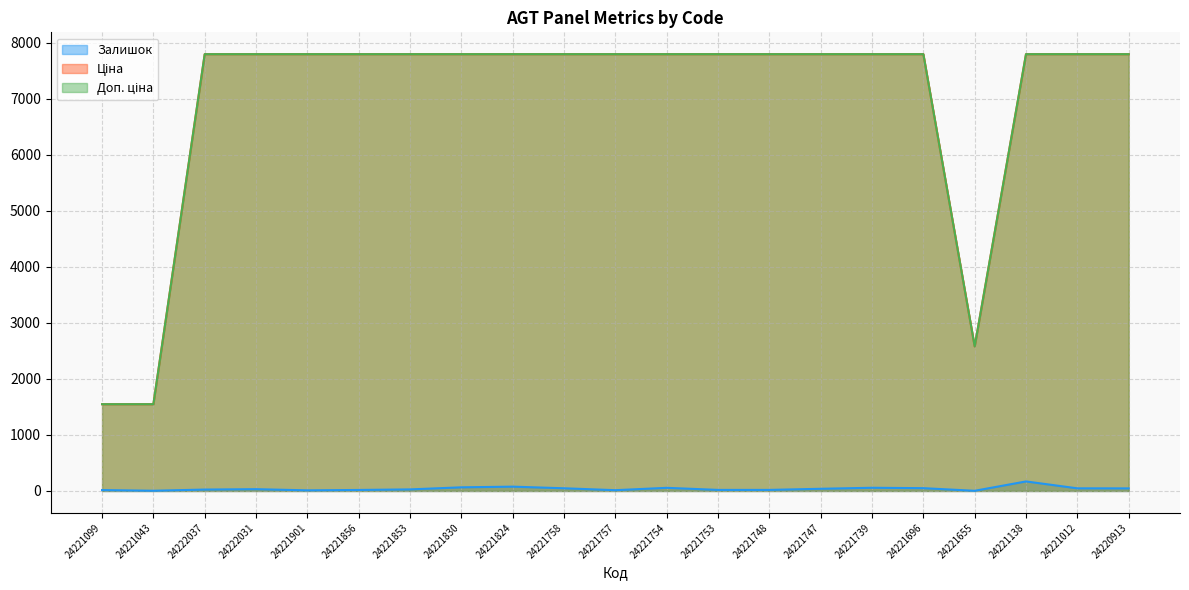

Where does the Залишок series first go above 32?

24221830